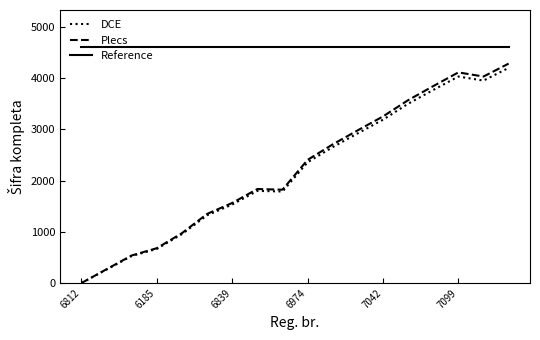

True or false: Reference and Plecs cross at least once.

False